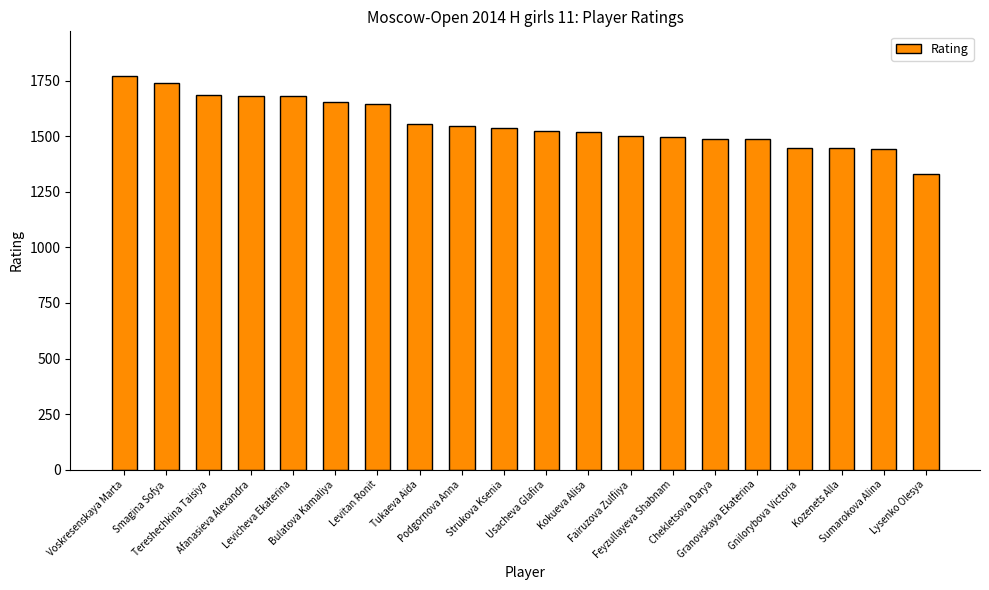

Which category has the lowest value across all series?

Lysenko Olesya